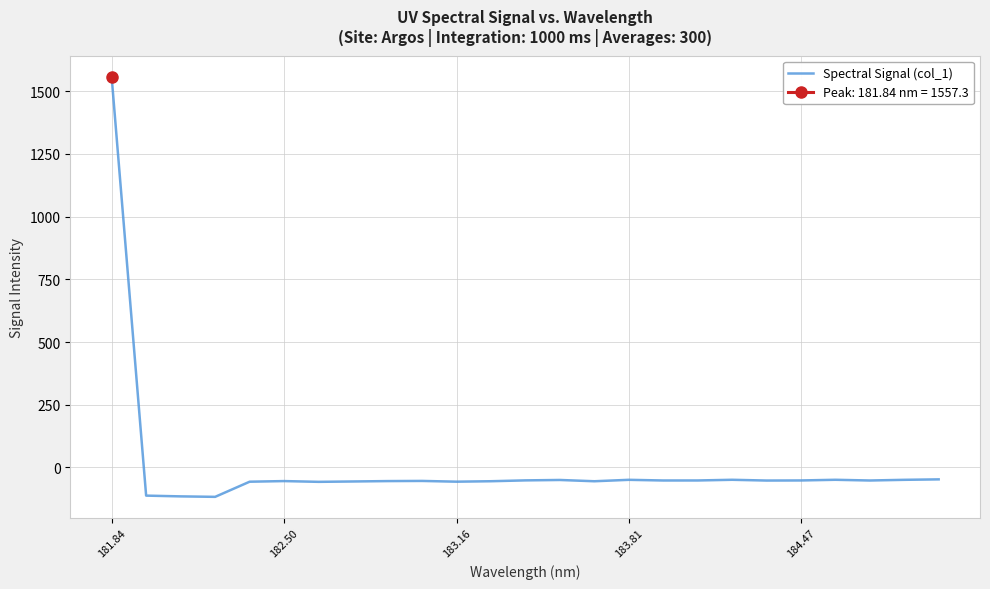

Which label corresponds to the largest value in the chart?

181.84